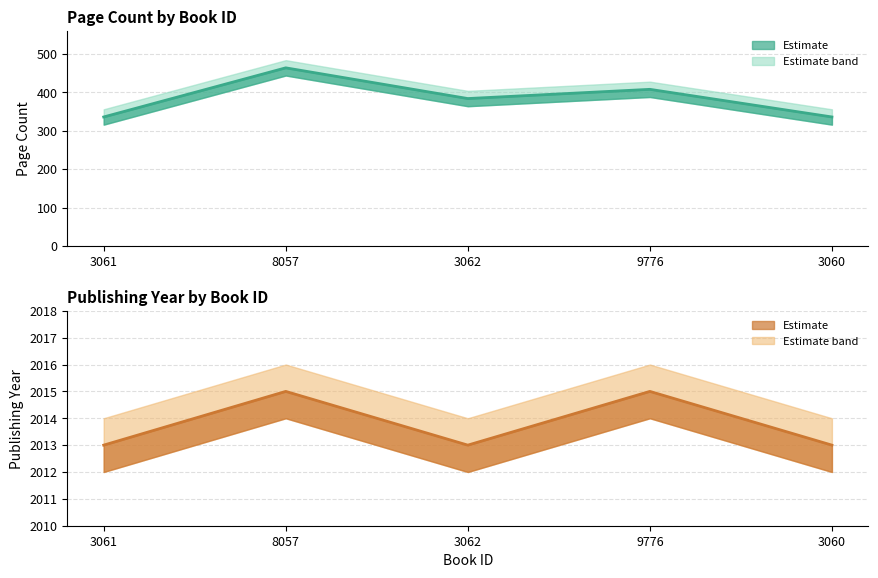

List the series in order of their overall mean, highest first.

publishingYear line, pageCount line